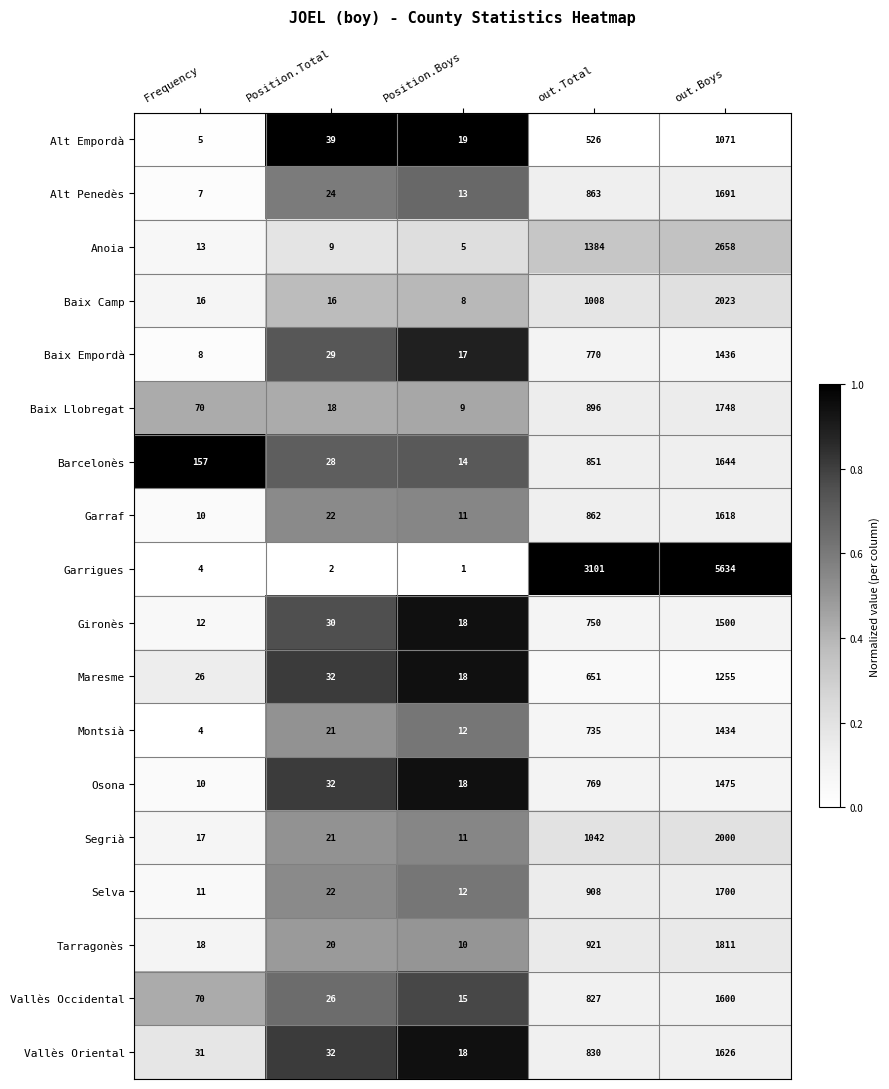

True or false: Baix Llobregat has a value of 896 at out.Total.

True